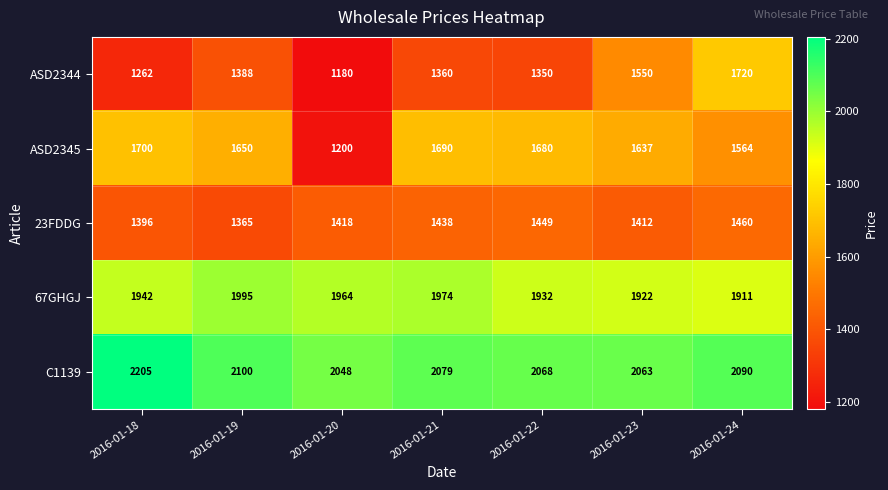

What is the minimum value shown in the chart?

1180